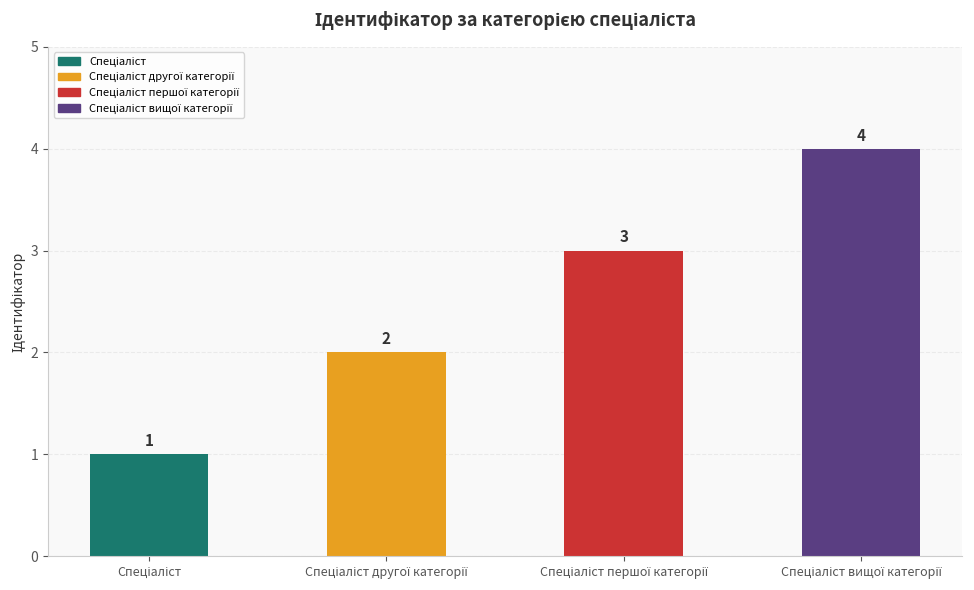

List the labels in order of value, largest first.

Спеціаліст вищої категорії, Спеціаліст першої категорії, Спеціаліст другої категорії, Спеціаліст